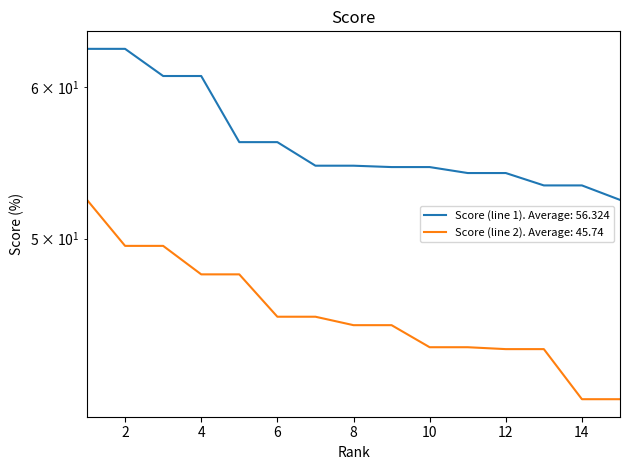

List the series in order of their overall mean, lowest first.

Score (line 2), Score (line 1)